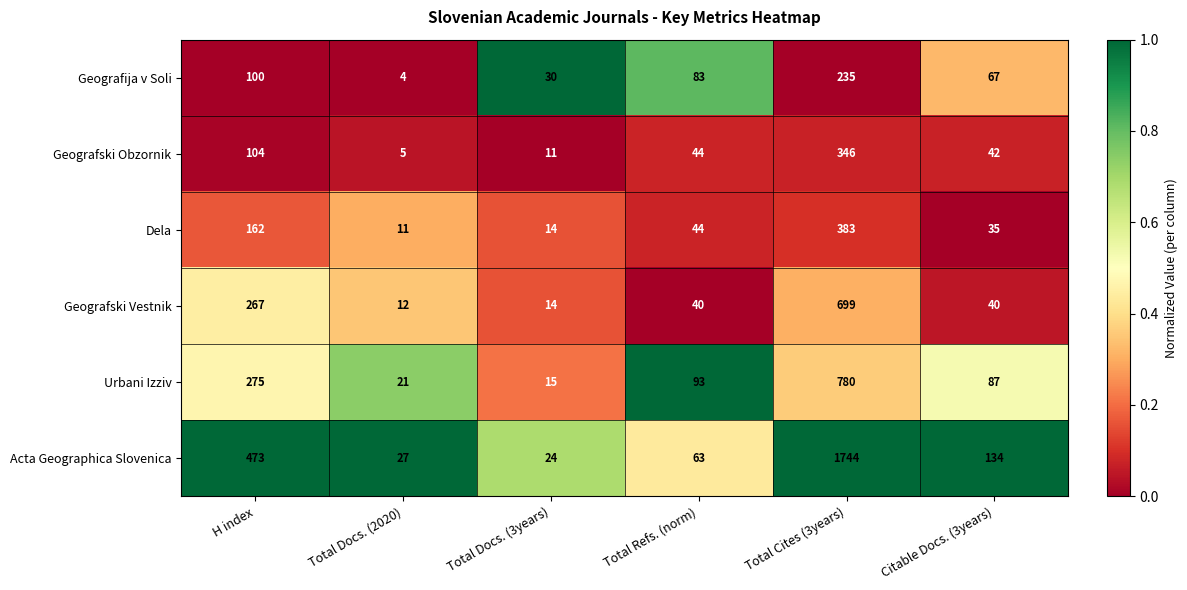

True or false: Geografija v Soli has a value of 1 at Total Docs. (2020).

False